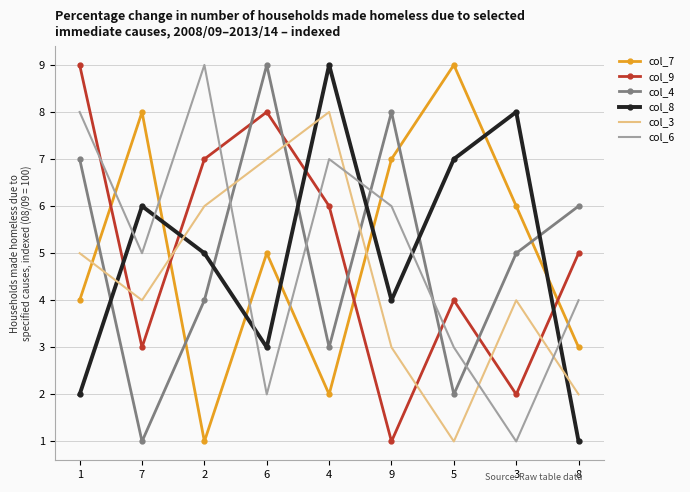

What is the minimum value shown in the chart?

1